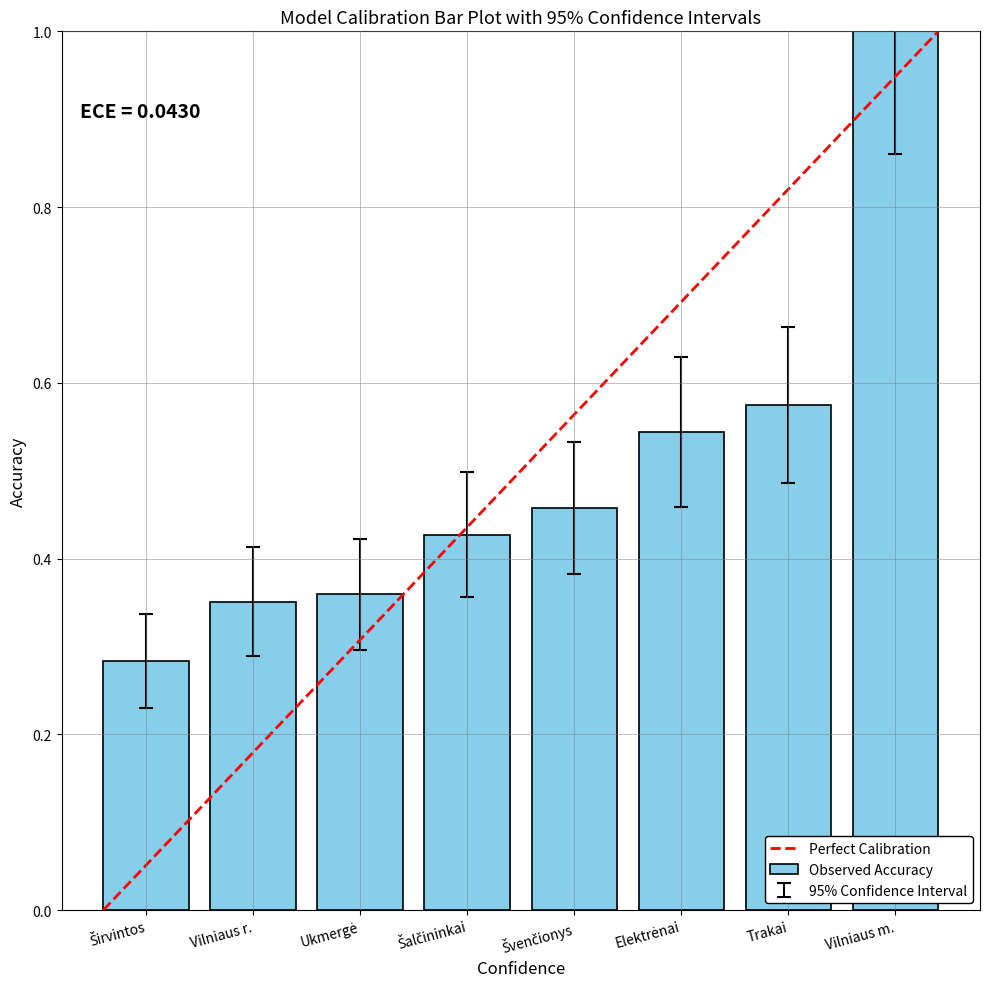

What is the difference between the maximum and minimum values?

0.7